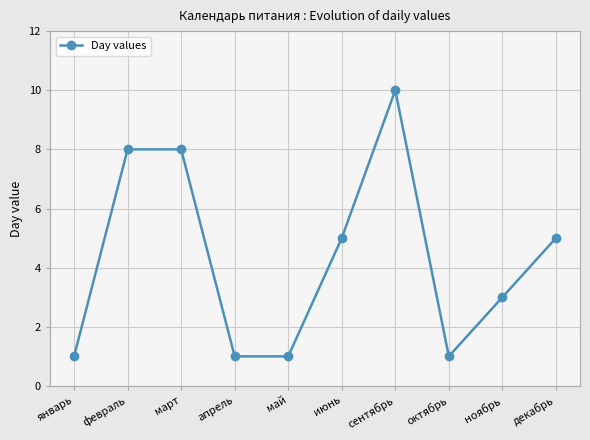

True or false: the data has more than 2 interior local peaks.

False